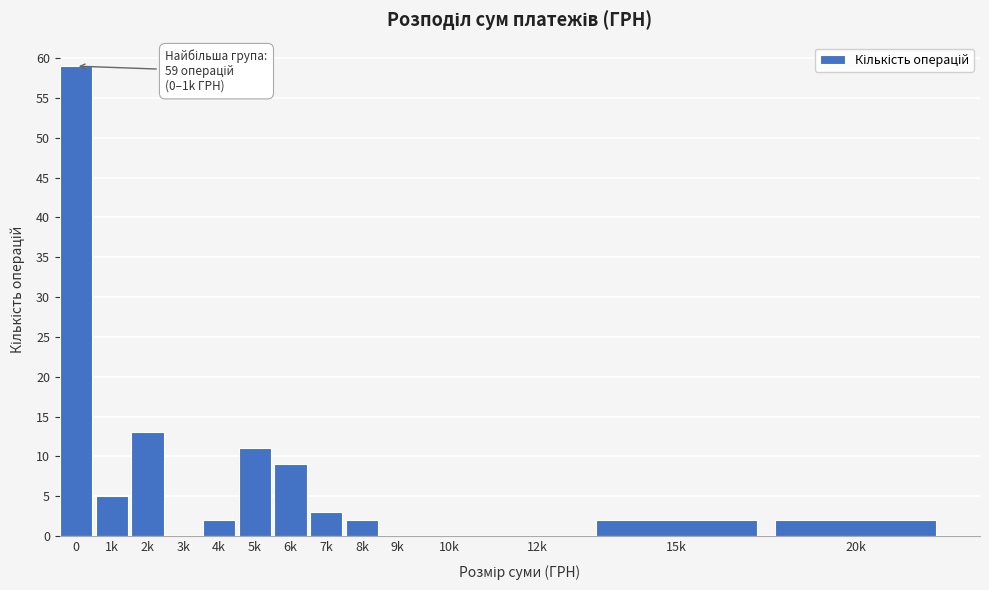

Reading left to right, list all the values displayed in this chart.

0=59	1k=5	2k=13	3k=0	4k=2	5k=11	6k=9	7k=3	8k=2	9k=0	10k=0	12k=0	15k=2	20k=2